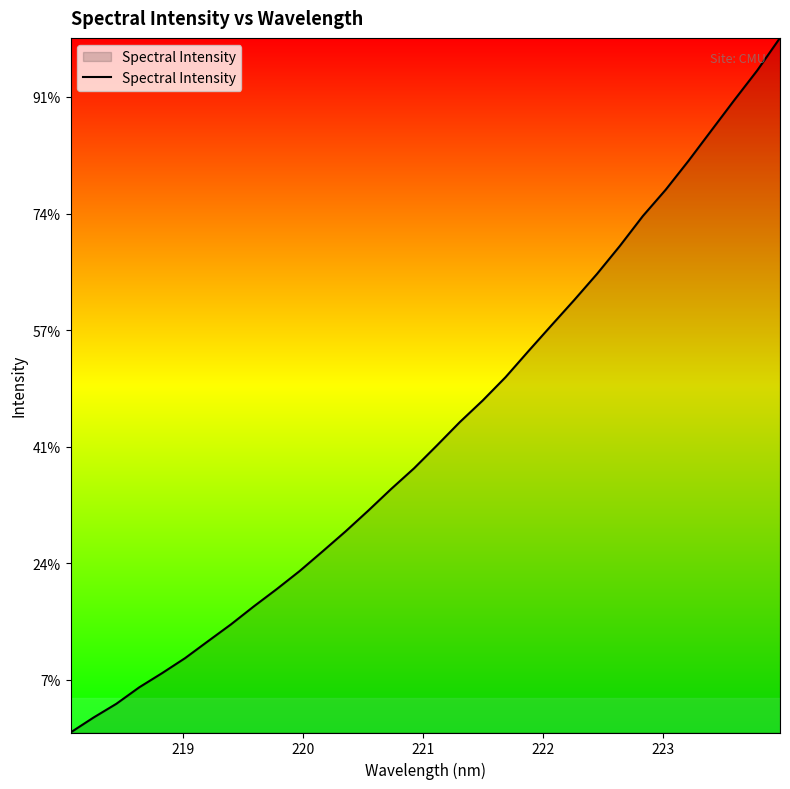

Reading left to right, transcribe all the data shown in this chart.

1309.4	1335.0	1358.7	1386.9	1411.4	1437.0	1466.0	1494.8	1525.8	1555.4	1586.4	1620.1	1654.2	1690.2	1727.3	1762.8	1802.0	1842.1	1879.2	1919.2	1963.9	2007.9	2051.5	2096.5	2144.6	2195.6	2240.8	2290.6	2342.6	2394.6	2445.3	2501.4